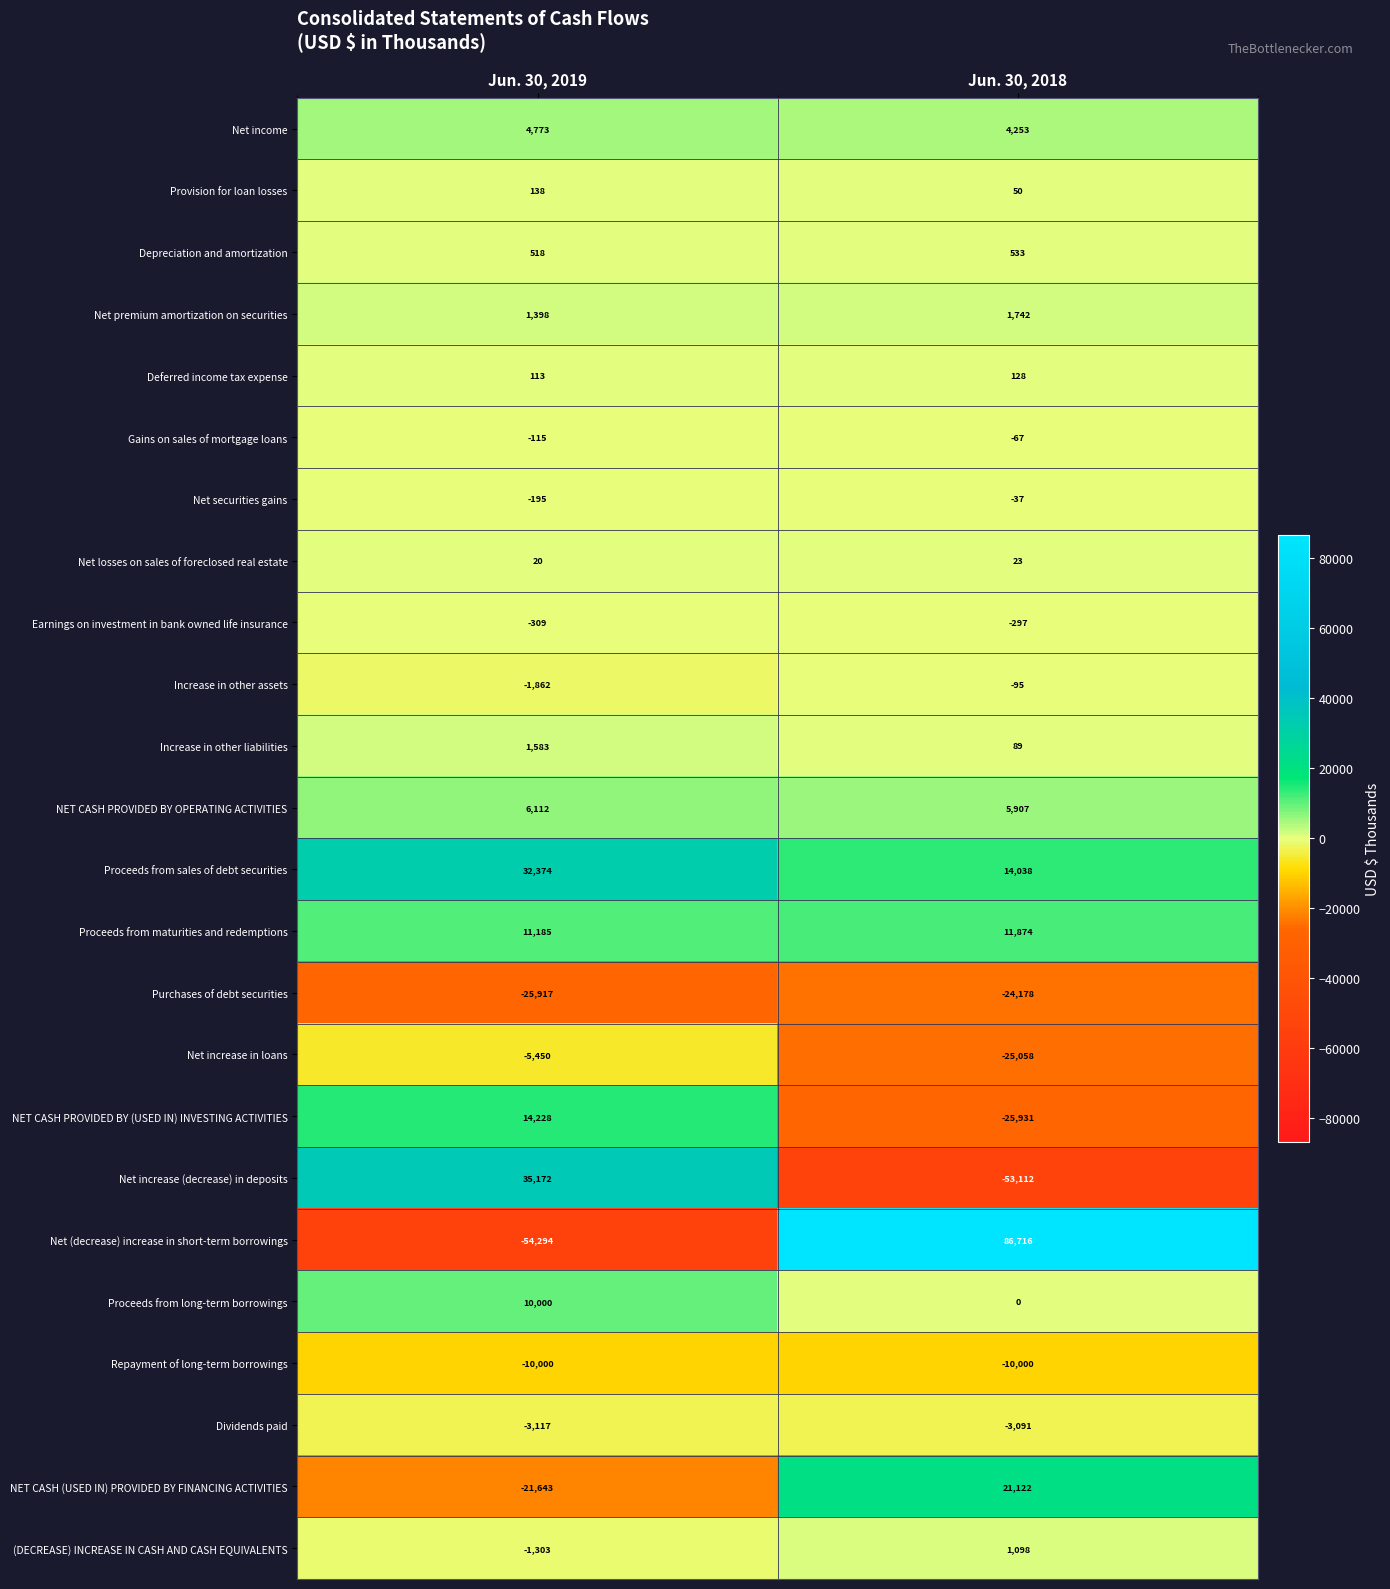

Is it true that Deferred income tax expense equals 128 at Jun. 30, 2018?

True